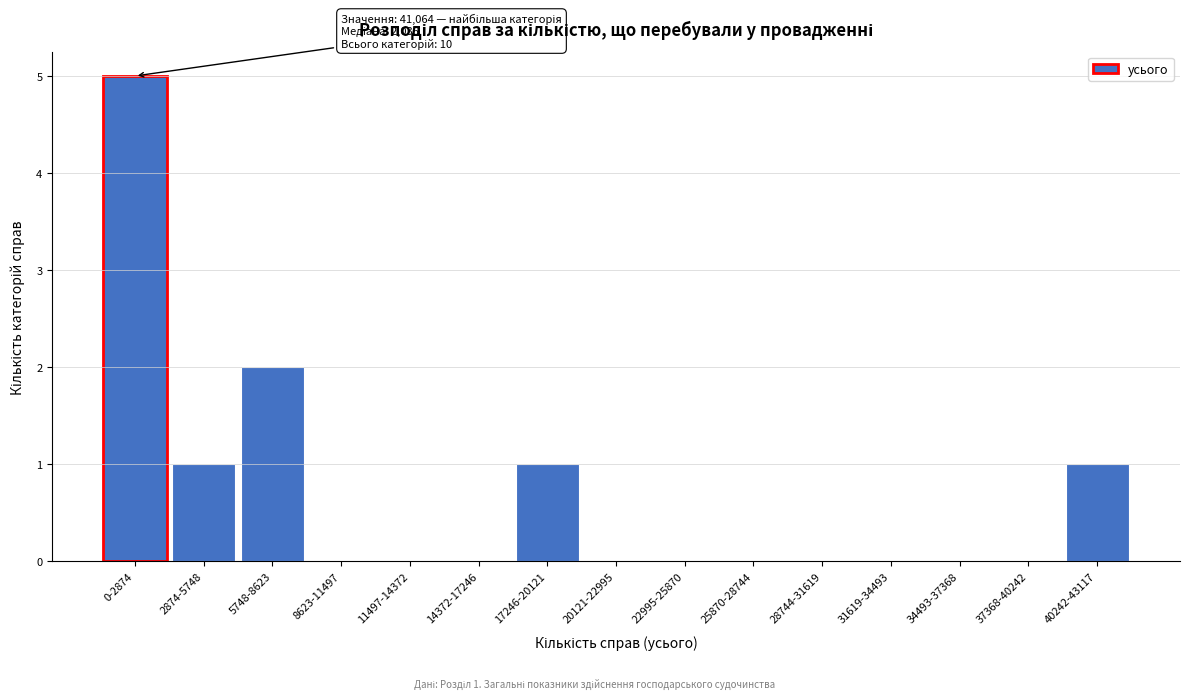

Reading left to right, transcribe all the data shown in this chart.

0-2874=5	2874-5748=1	5748-8623=2	8623-11497=0	11497-14372=0	14372-17246=0	17246-20121=1	20121-22995=0	22995-25870=0	25870-28744=0	28744-31619=0	31619-34493=0	34493-37368=0	37368-40242=0	40242-43117=1